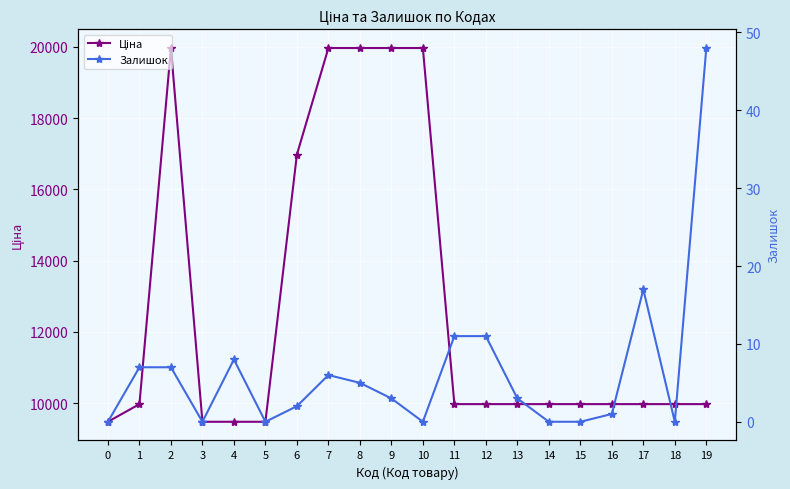

At which label does Залишок first exceed 3?

1